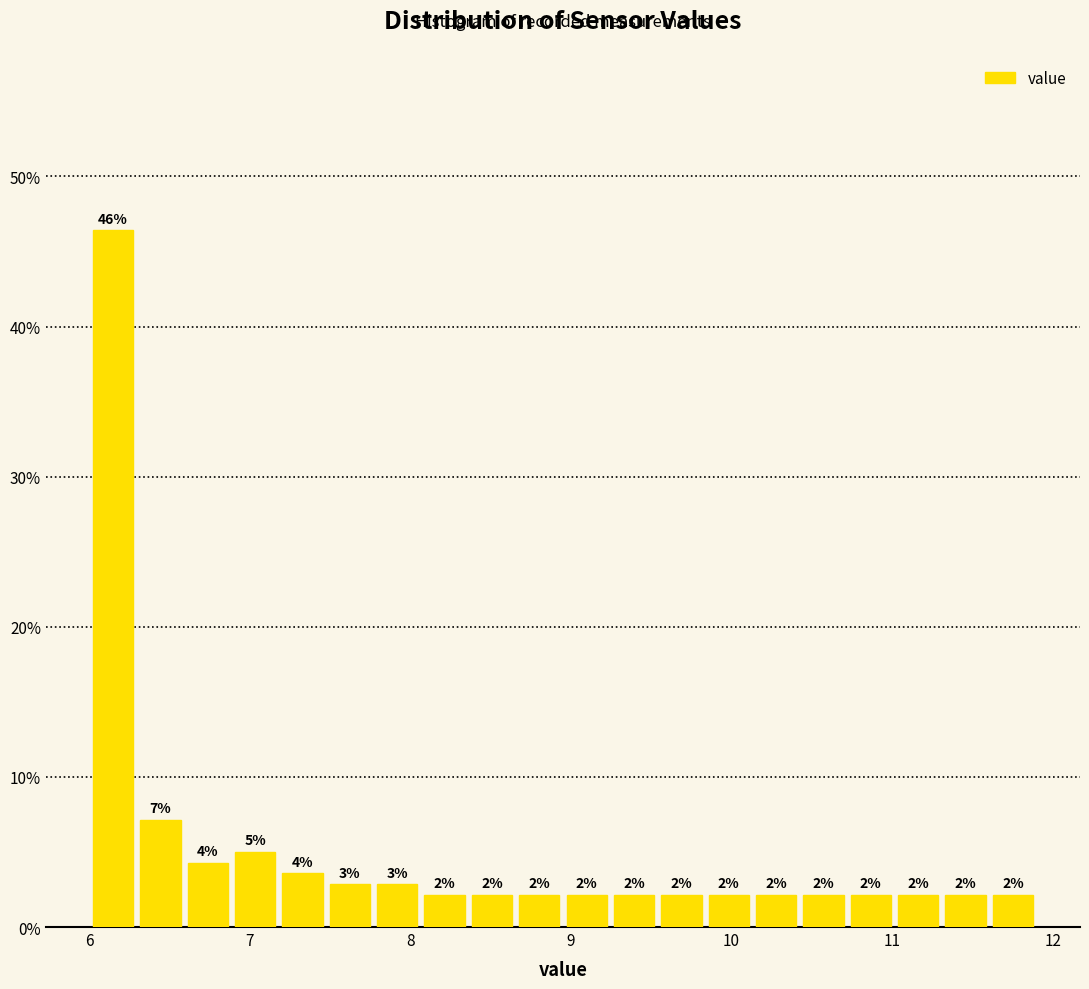

Around what value on the x-axis is the tallest bar? Give the approximate position of its centre, as read against the axis.

6.1